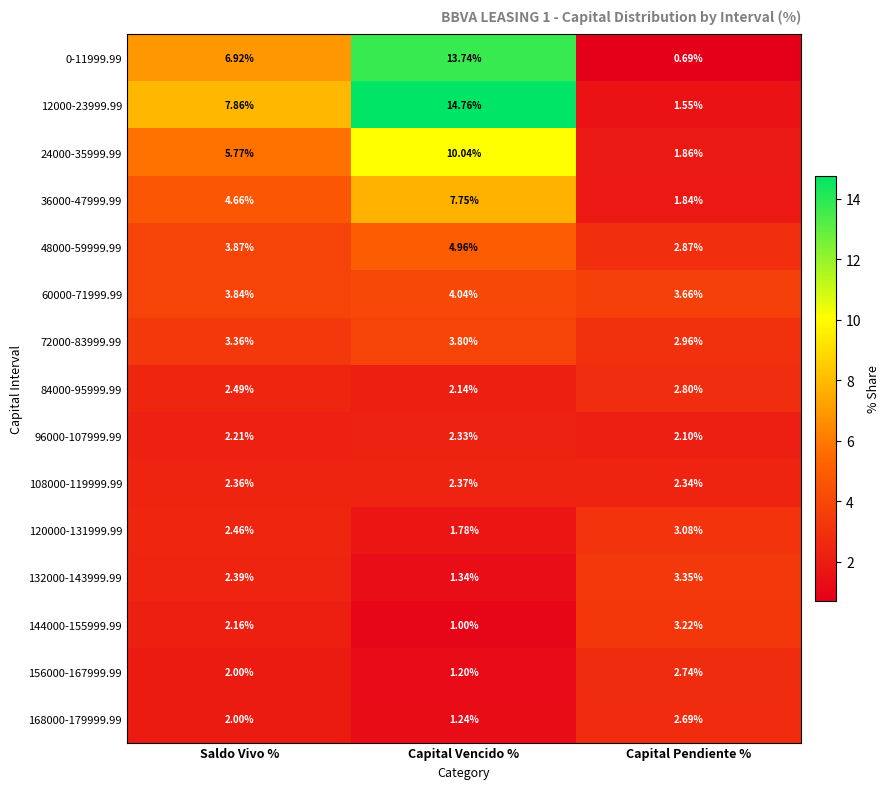

At which category is the sum across all series the highest?

Capital Vencido %